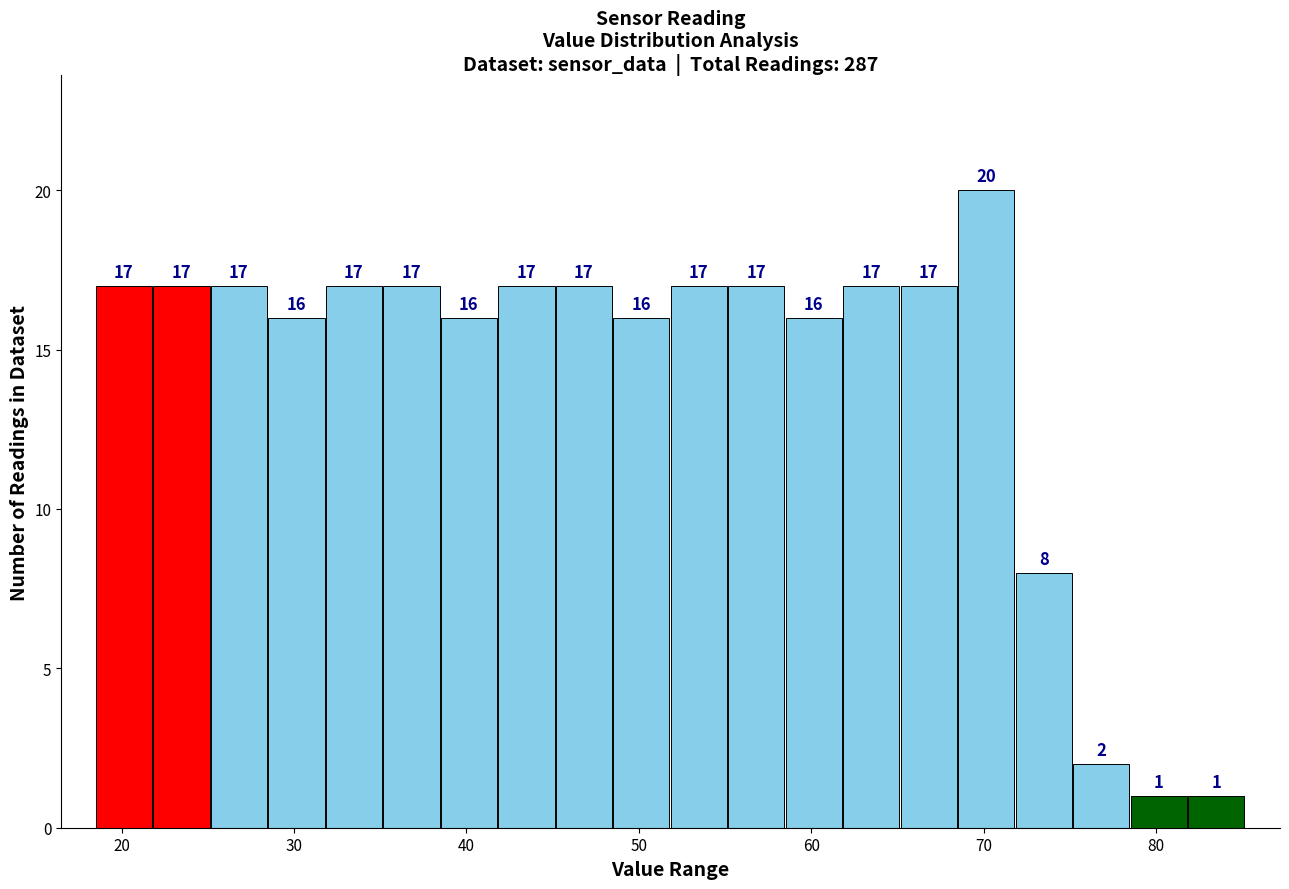

Read against the x-axis, roughly where is the centre of the tallest bar?

70